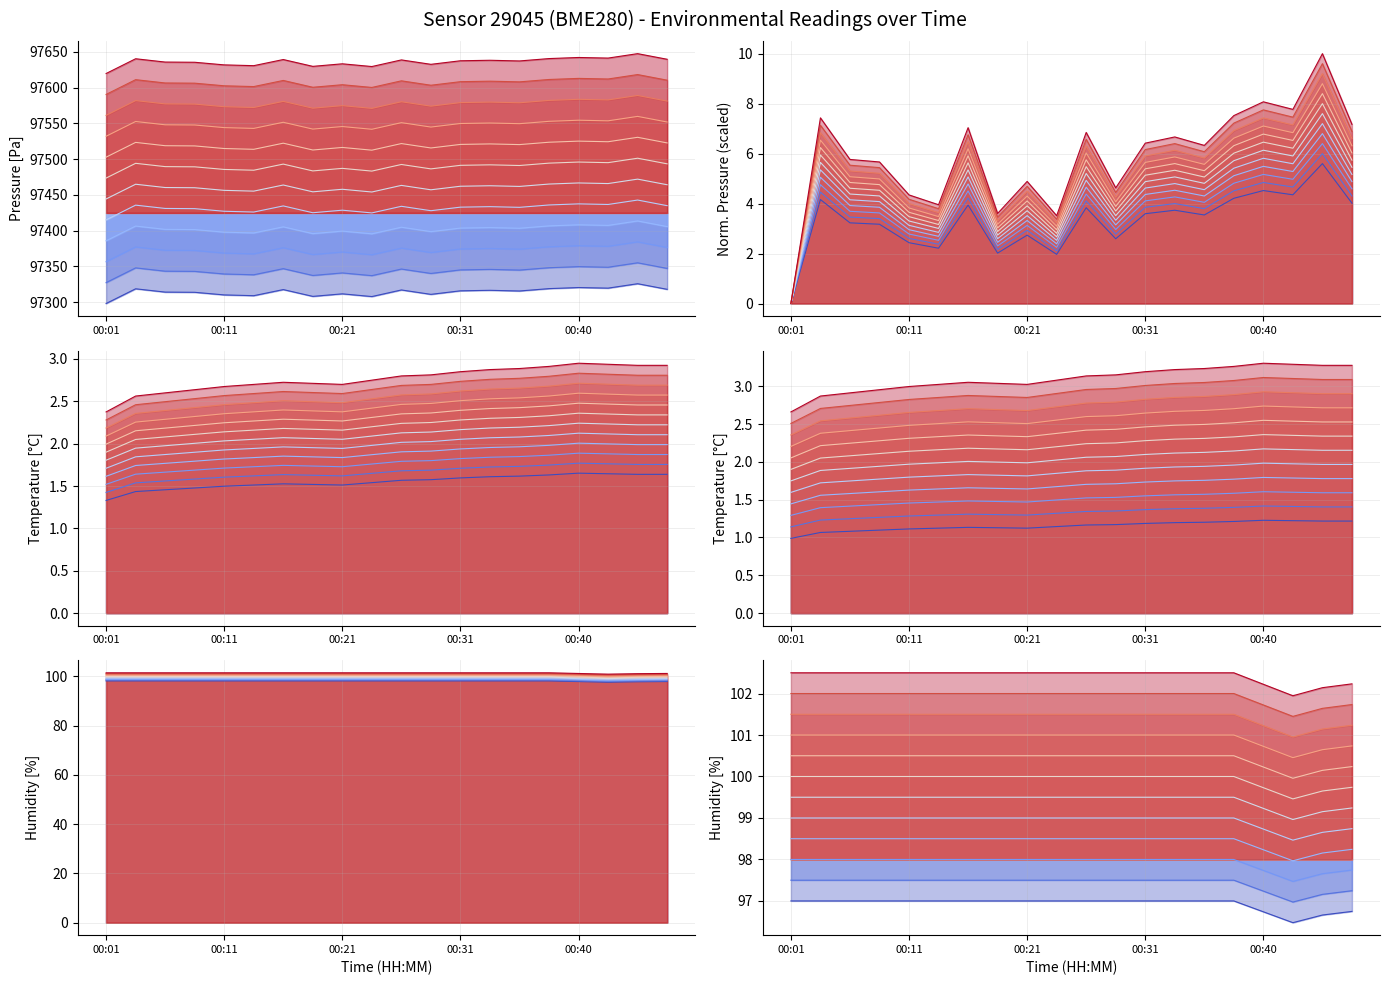

What is the difference between the second highest and second lowest values in the humidity series?

0.3